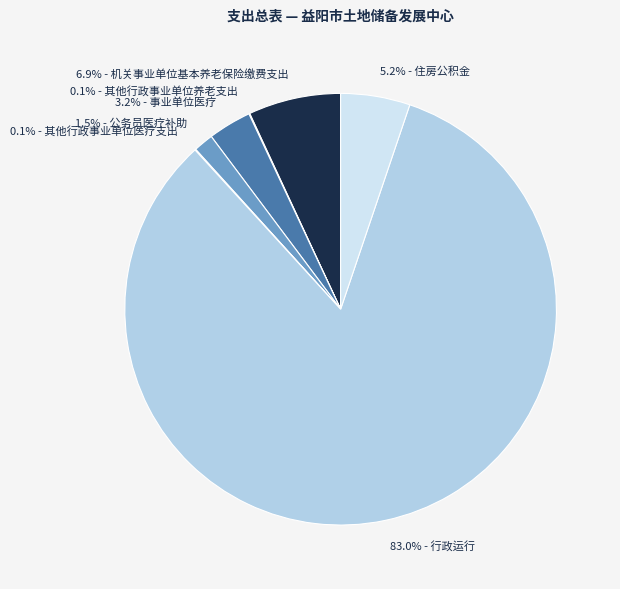

Is there a majority slice in this chart?

Yes